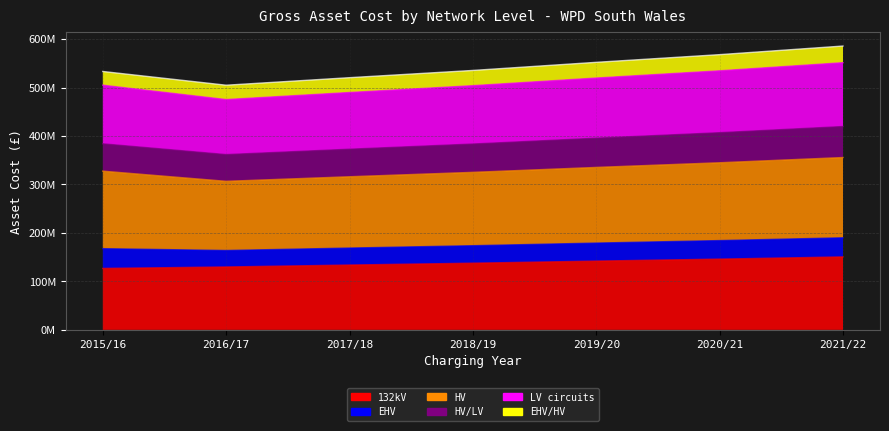

What is the sum of the 132kV values at 2020/21 and 2015/16?

272723327.9